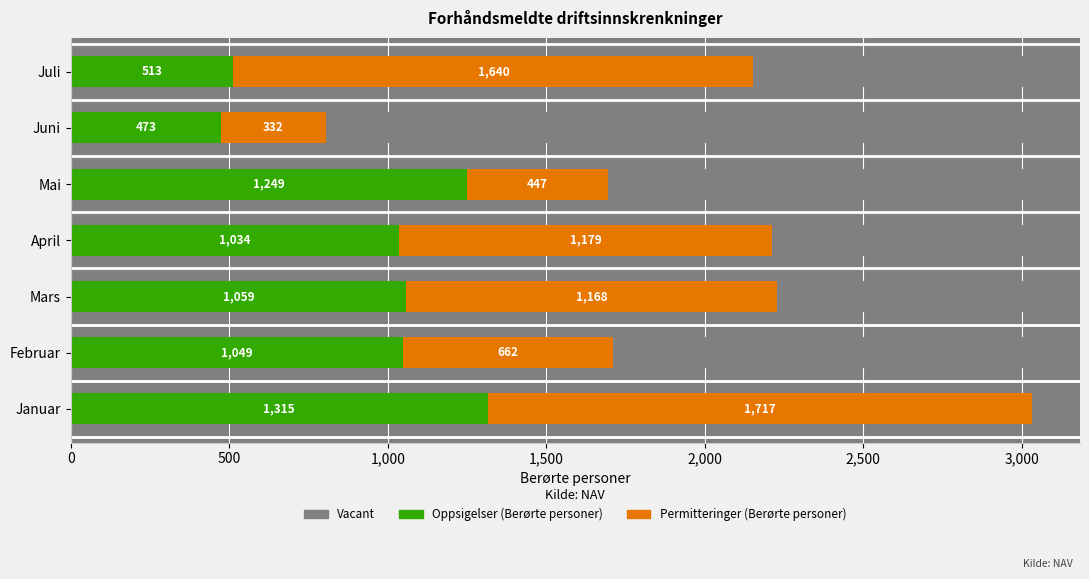

Between 0 and 500, which series saw the biggest shift?

Permitteringer (Berørte personer)